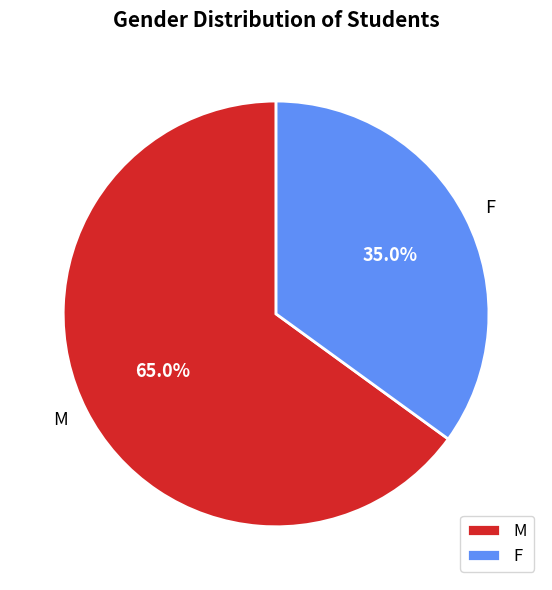

Approximately how many times larger is the value at F compared to M?

0.5